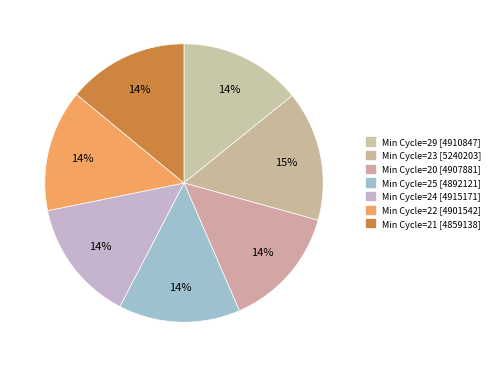

Count the number of slices in the pie.

7